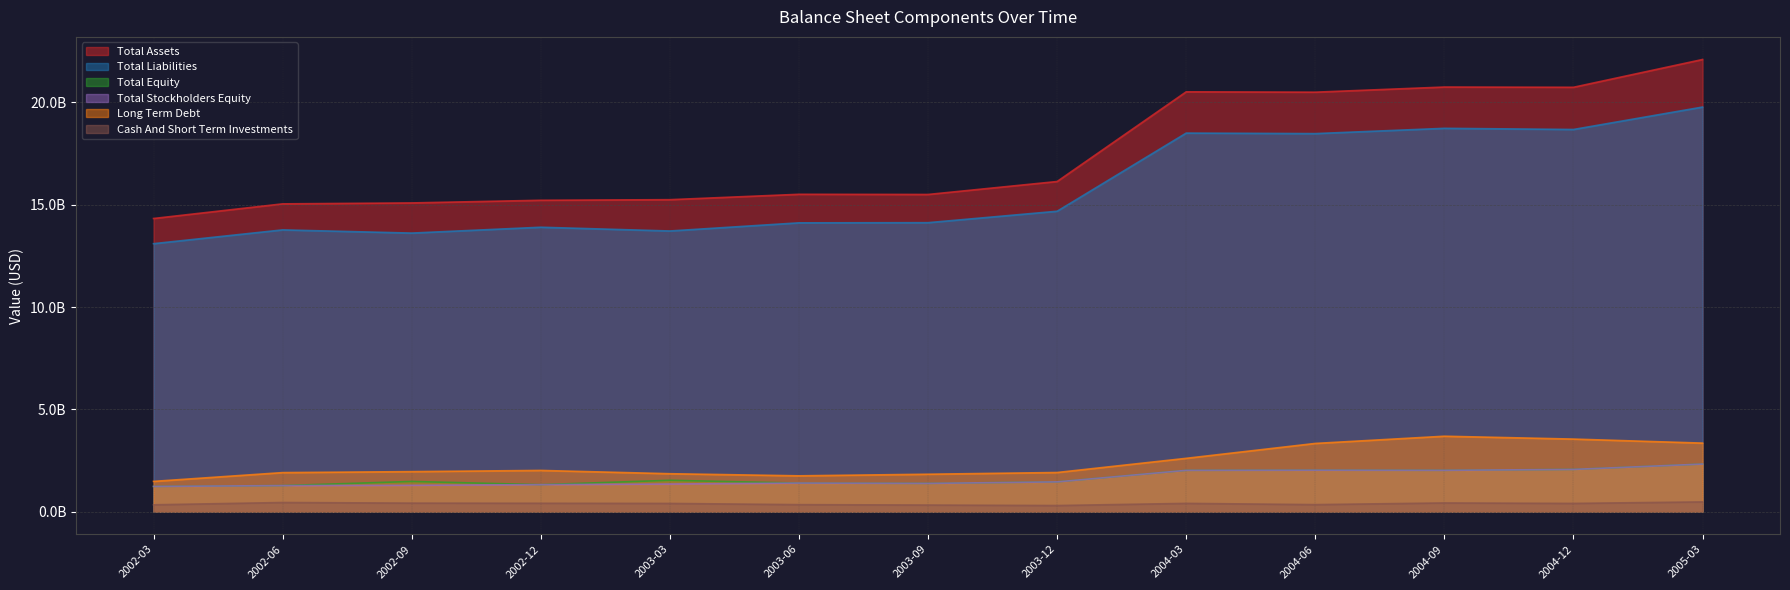

Does the chart have visible grid lines?

Yes